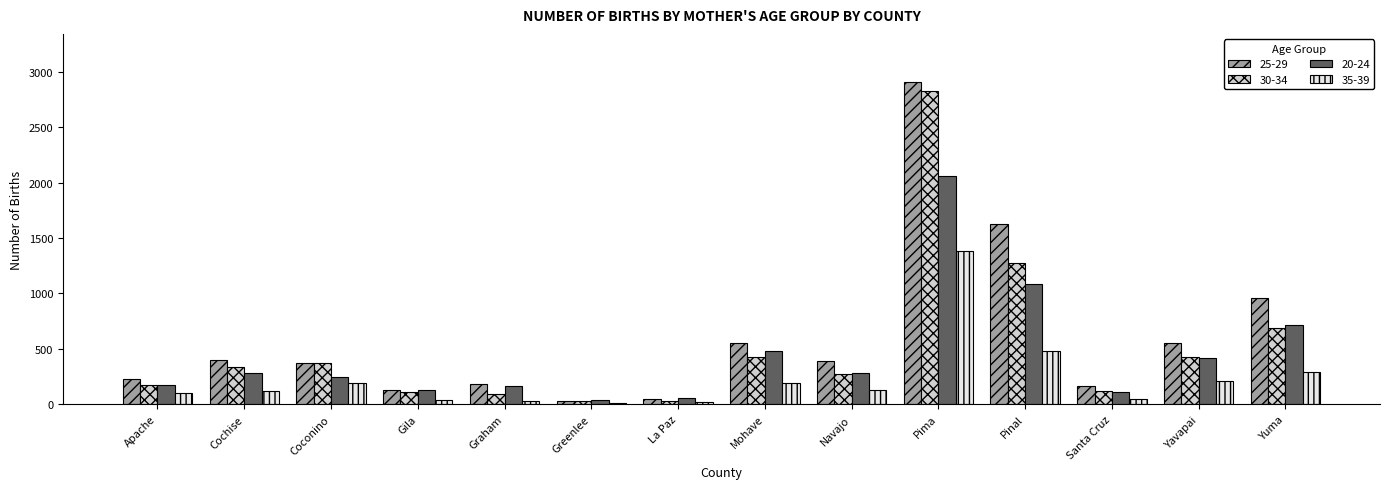

Which series changed the most between Coconino and Pima?

25-29